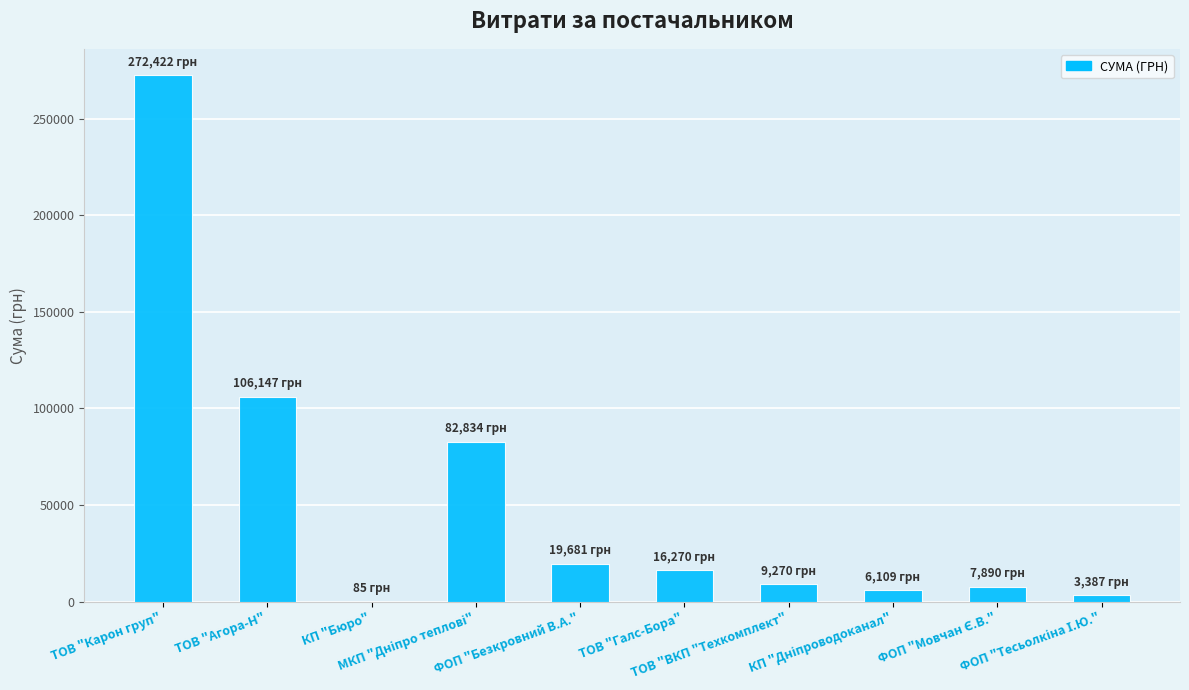

Are the bars horizontal?

No